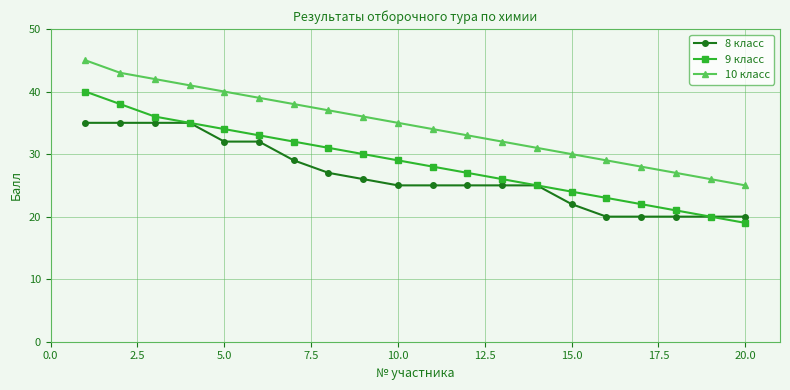

What is the difference between the maximum and minimum values in the 10 класс series?

20